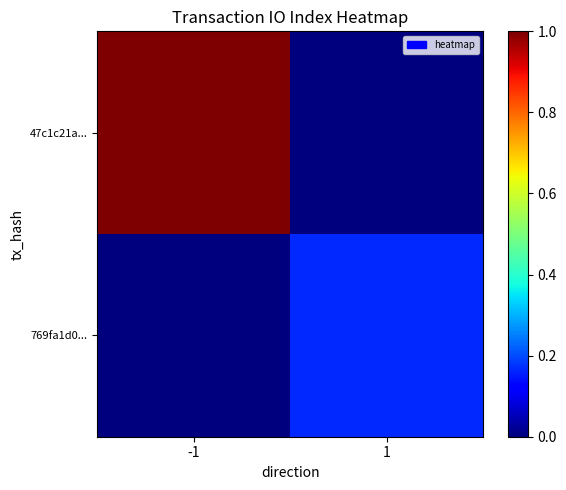

Reading right to left, transcribe all the data shown in this chart.

47c1c21a...: 1=0.0	-1=1.0
769fa1d0...: 1=0.2	-1=0.0